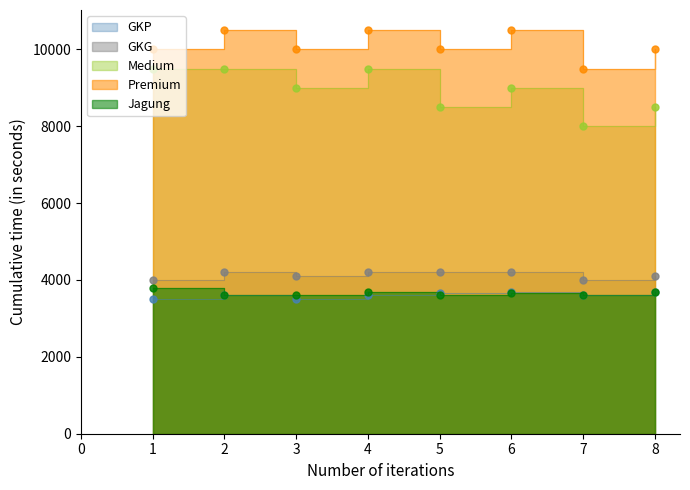

How many GKG values are between 4100 and 4200?

6